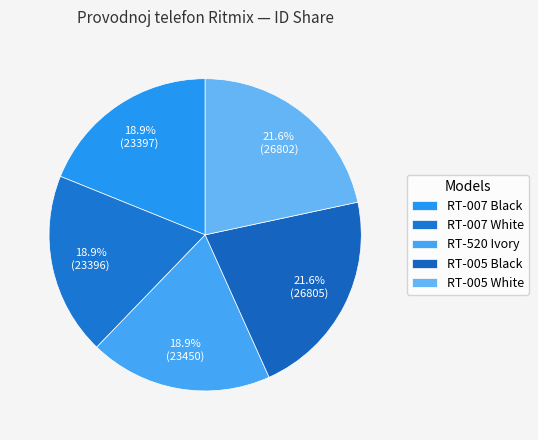

How many slices are in this pie chart?

5